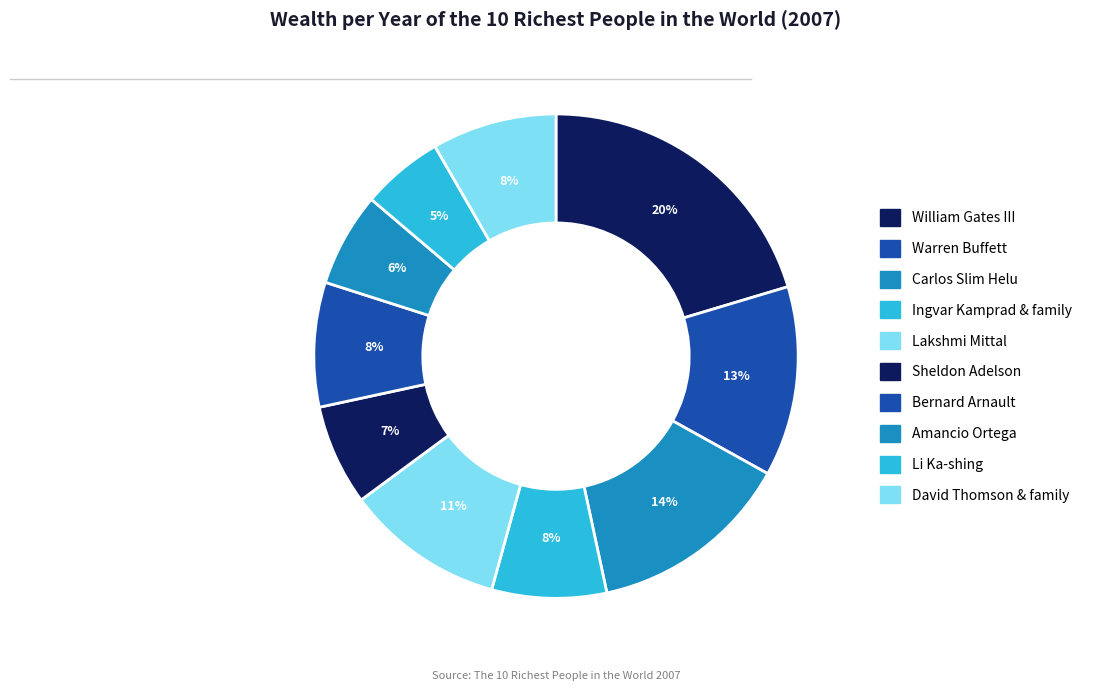

What percentage is the Li Ka-shing slice, to the nearest percent?

5%